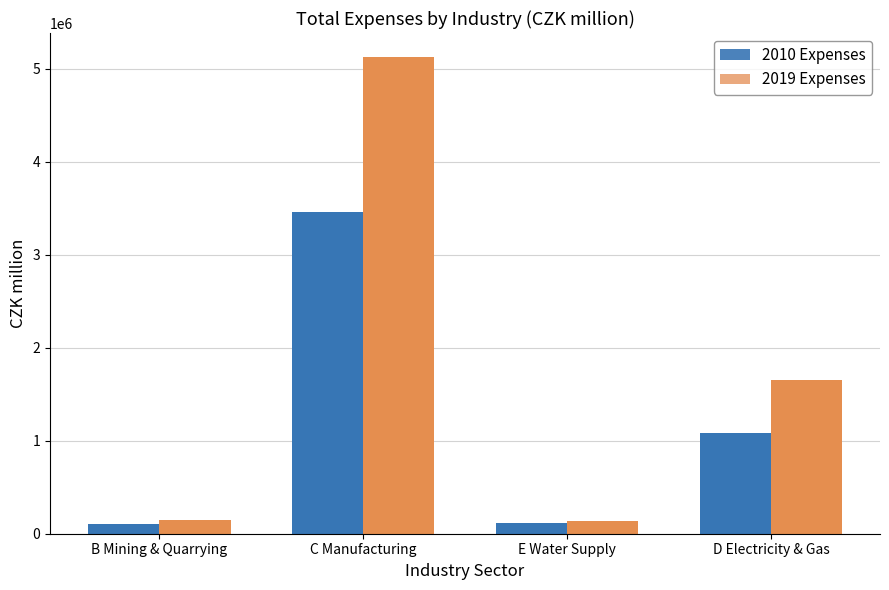

List the labels in order of 2010 Expenses value, largest first.

C Manufacturing, D Electricity & Gas, E Water Supply, B Mining & Quarrying